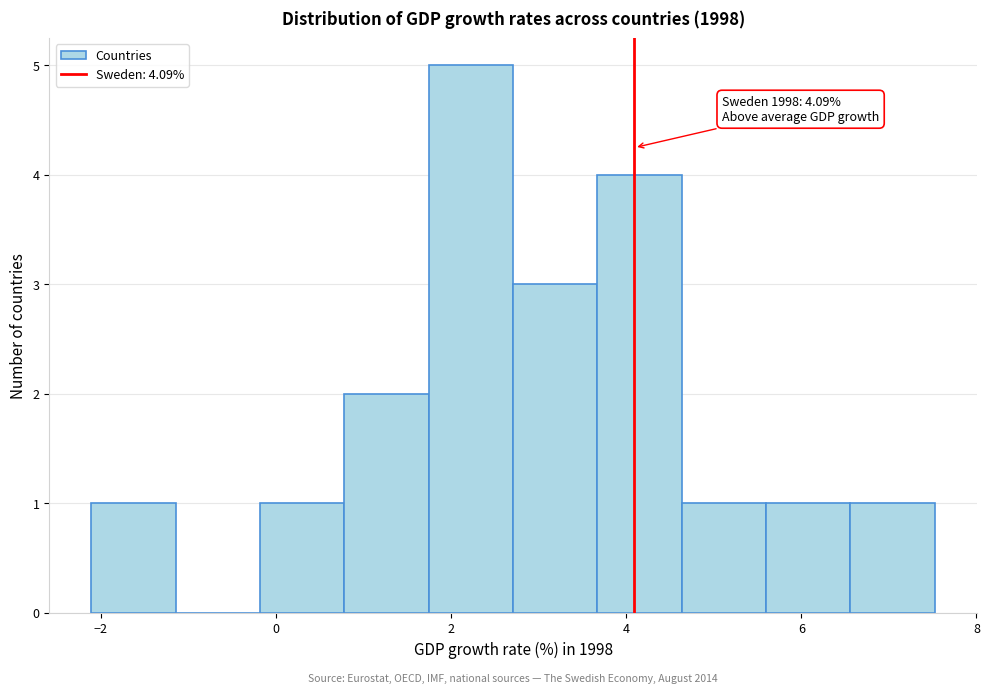

Which range on the x-axis has the tallest bar?

1.8 to 2.8